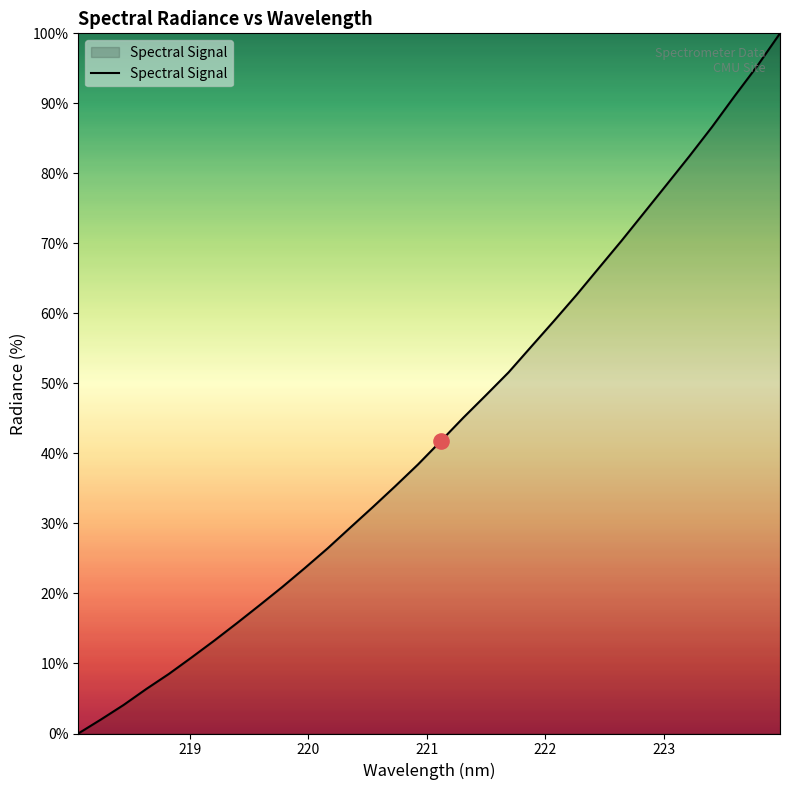

What is the maximum value shown in the chart?

100.0